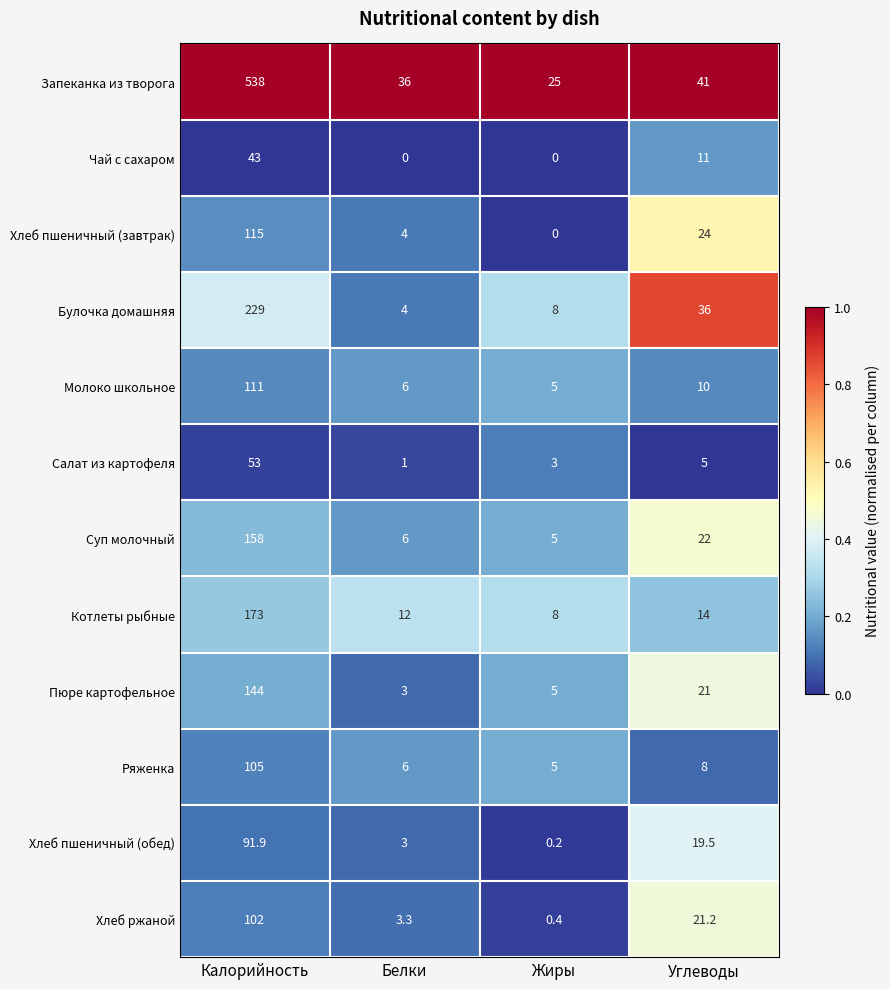

At which label does Салат из картофеля reach its minimum?

Белки